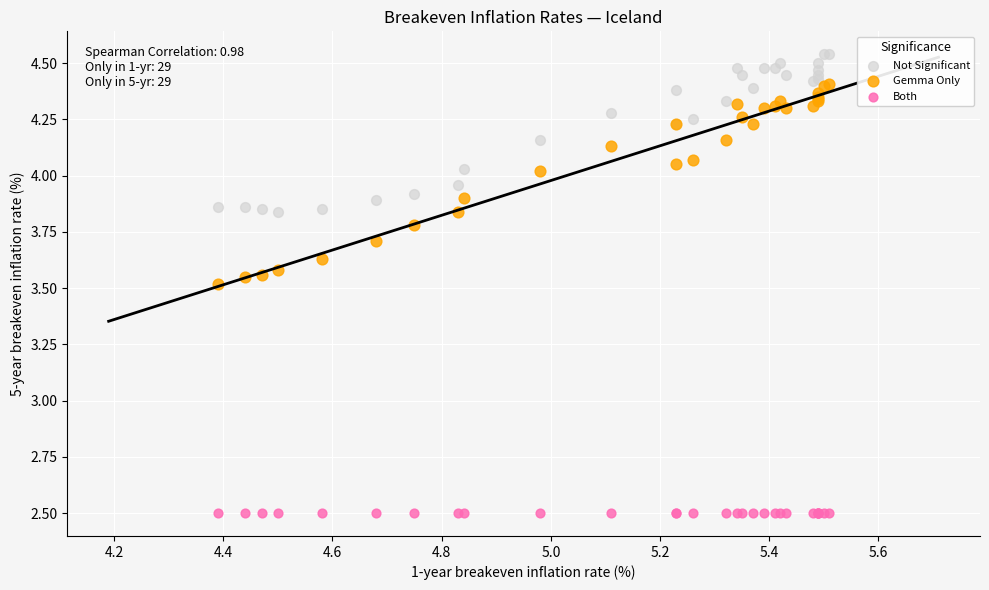

Which series contains the highest Y value?

Not Significant